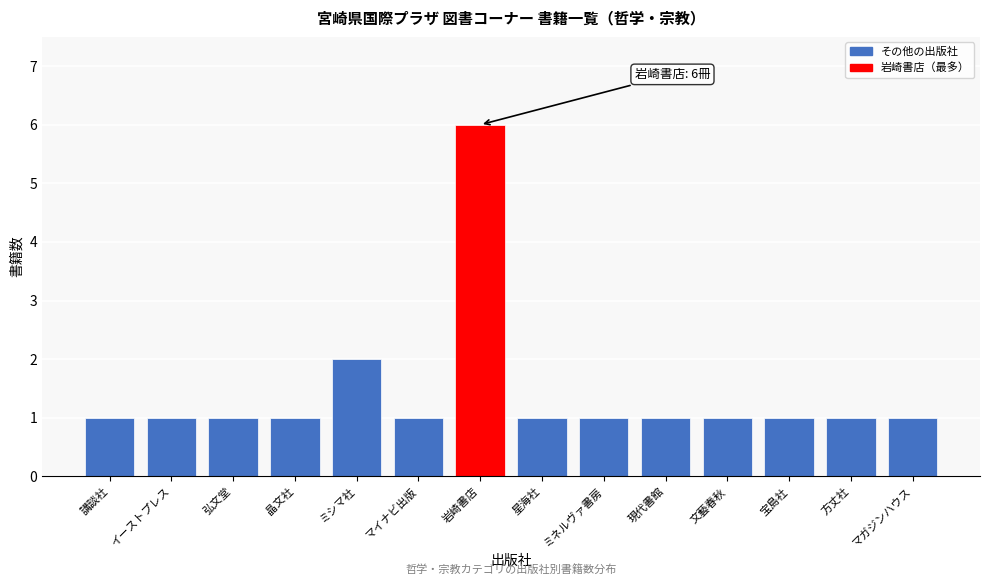

Reading left to right, transcribe all the data shown in this chart.

講談社=1	イーストプレス=1	弘文堂=1	晶文社=1	ミシマ社=2	マイナビ出版=1	岩崎書店=6	星海社=1	ミネルヴァ書房=1	現代書館=1	文藝春秋=1	宝島社=1	方丈社=1	マガジンハウス=1